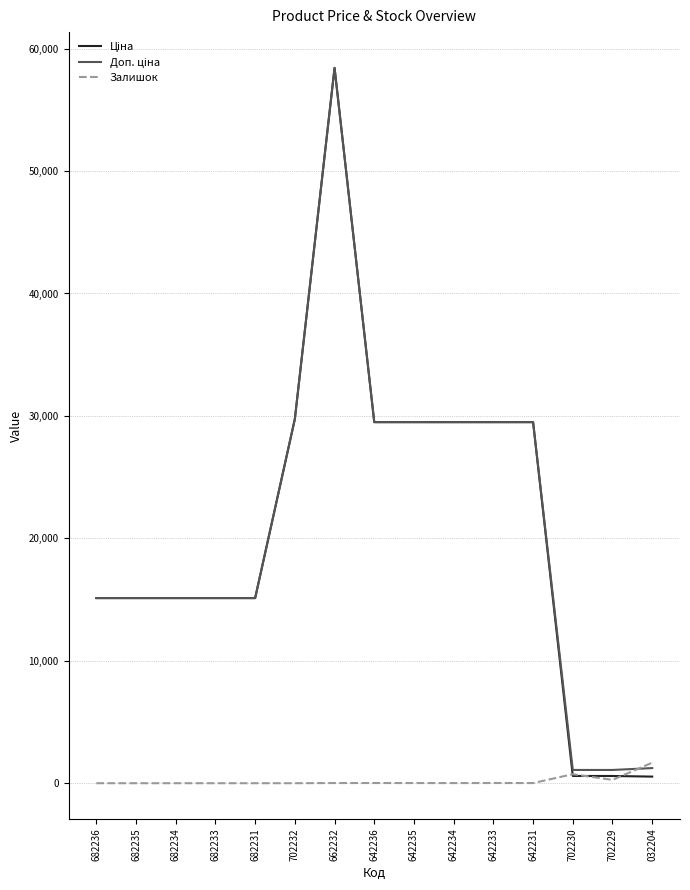

The Залишок series shows 0.0 at 702232. True or false?

True